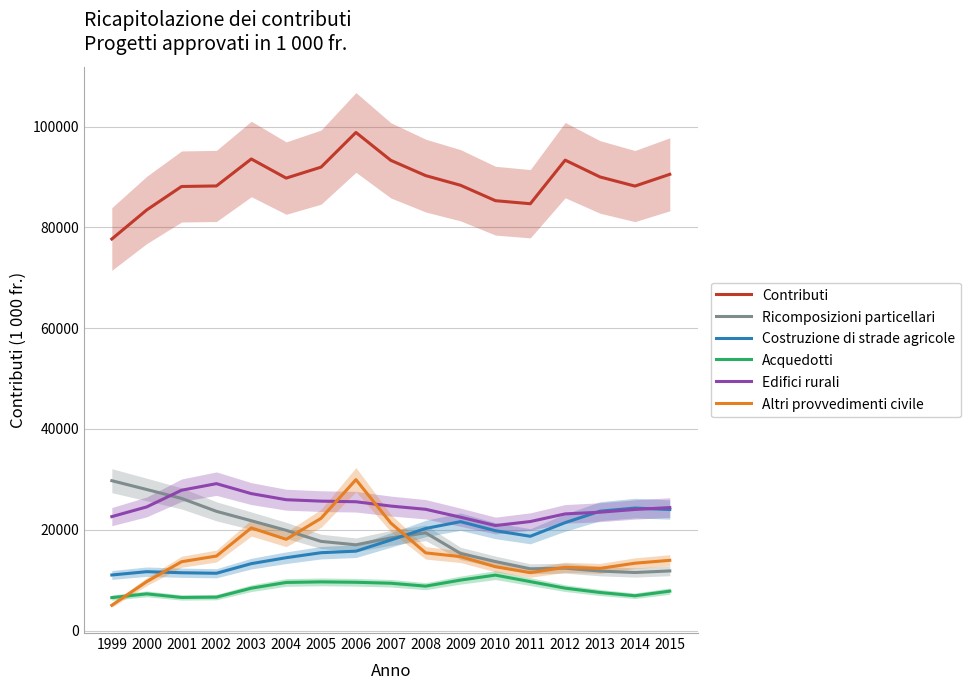

What value does the Costruzione di strade agricole series have at 2001?

11468.9